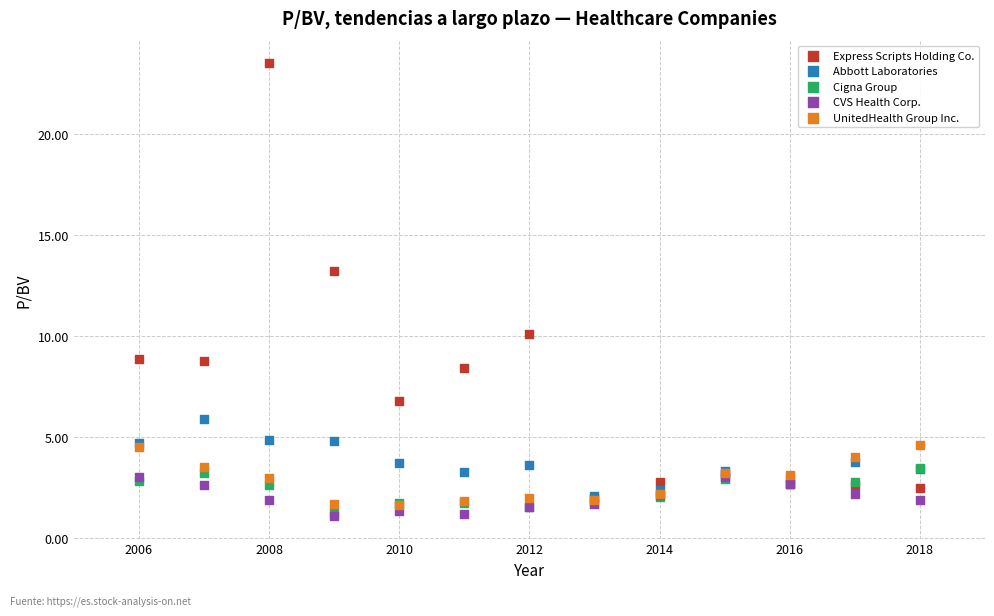

Across all series, what Y value is closest to 12?

13.2